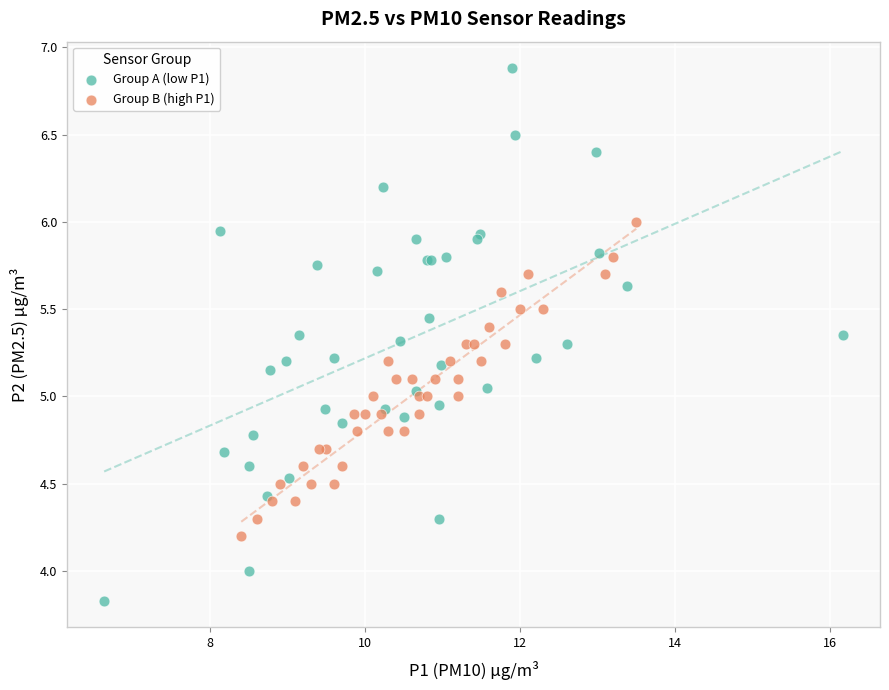

Which series reaches the minimum Y coordinate?

Group A (low P1)